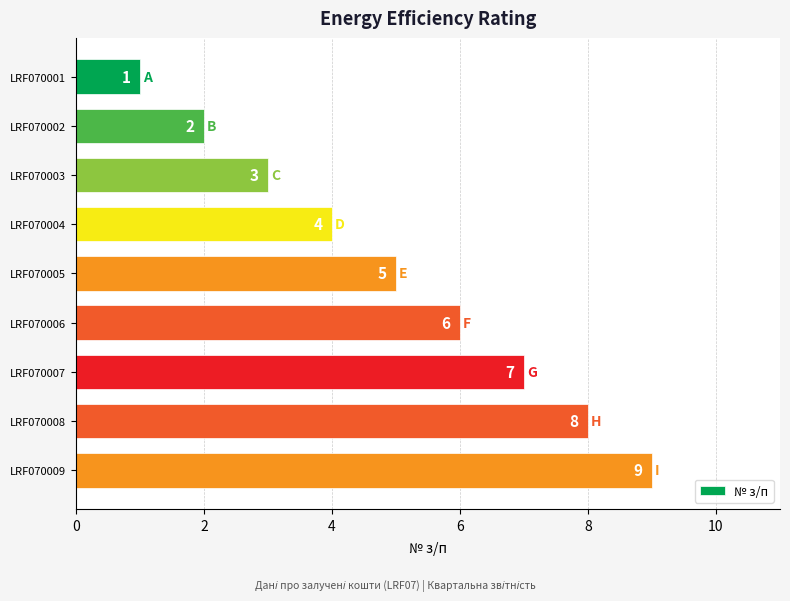

Approximately how many times larger is the value at LRF070003 compared to LRF070006?

0.5